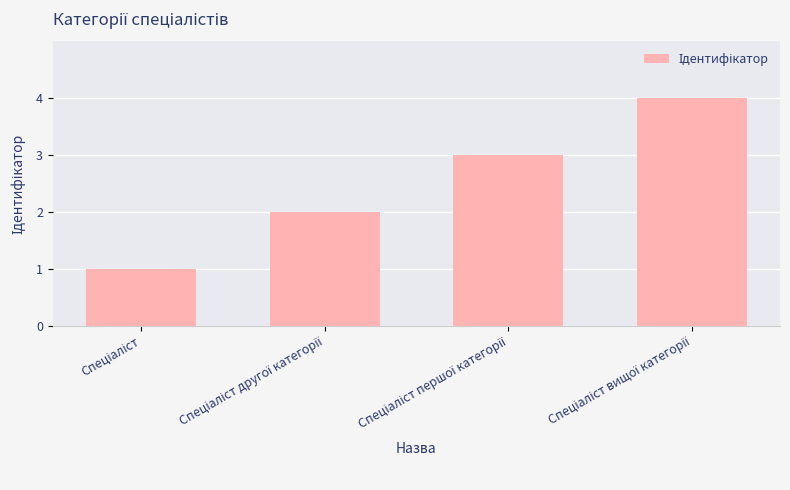

What is the greatest value displayed?

4